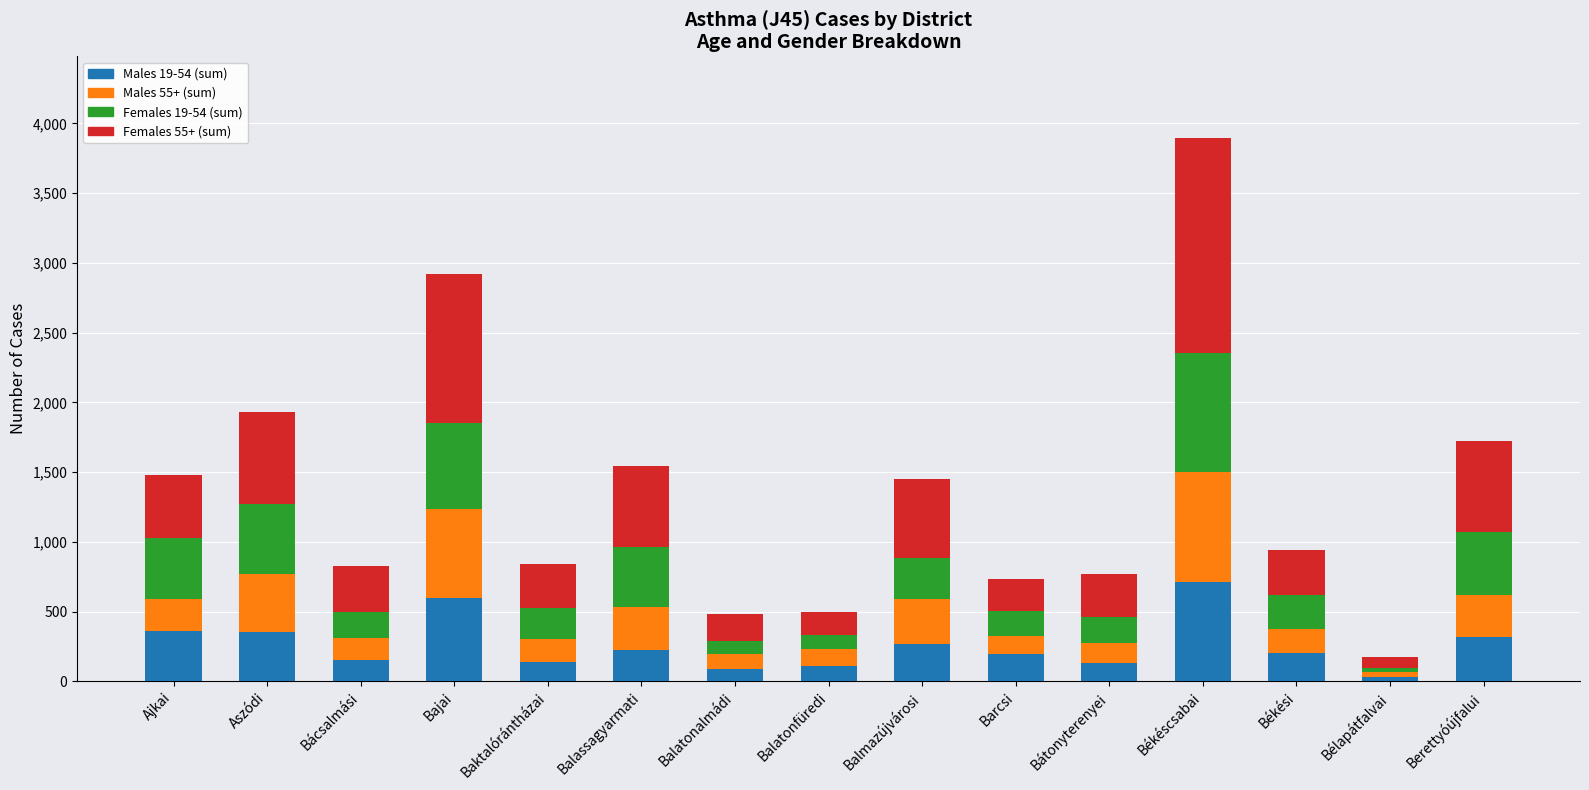

At which category is the sum across all series the highest?

Békéscsabai